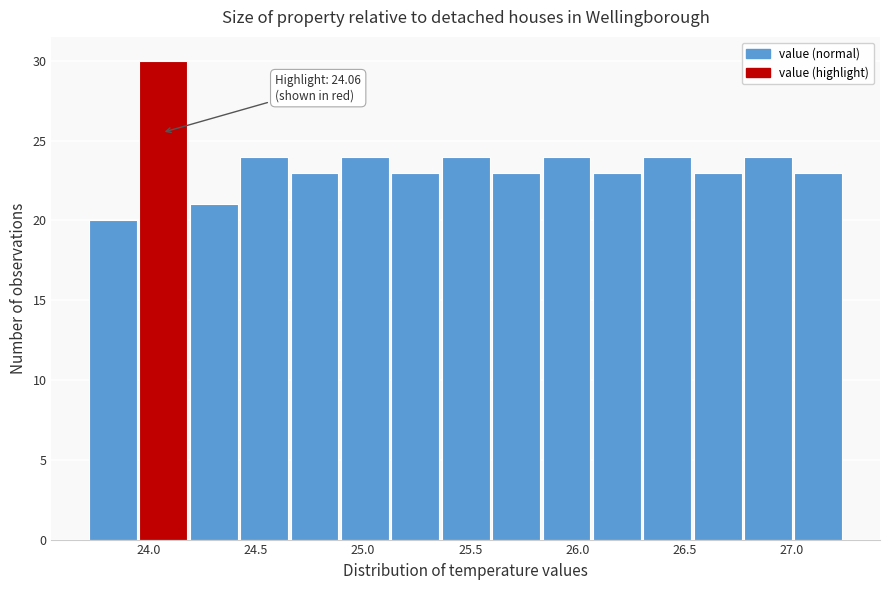

Over which range of the x-axis is the bar tallest?

23.95 to 24.20